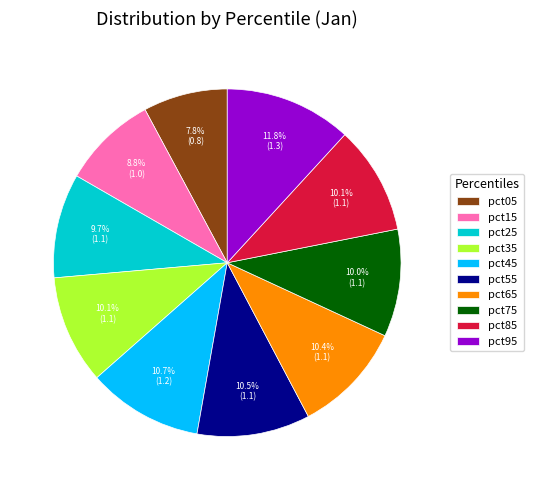

How many slices are in this pie chart?

10